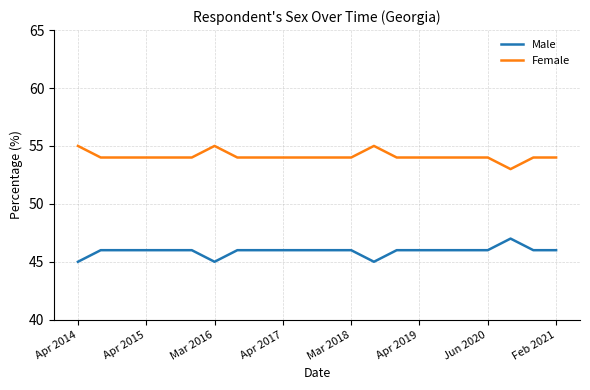

Rank the series by their average value, from lowest to highest.

Male, Female